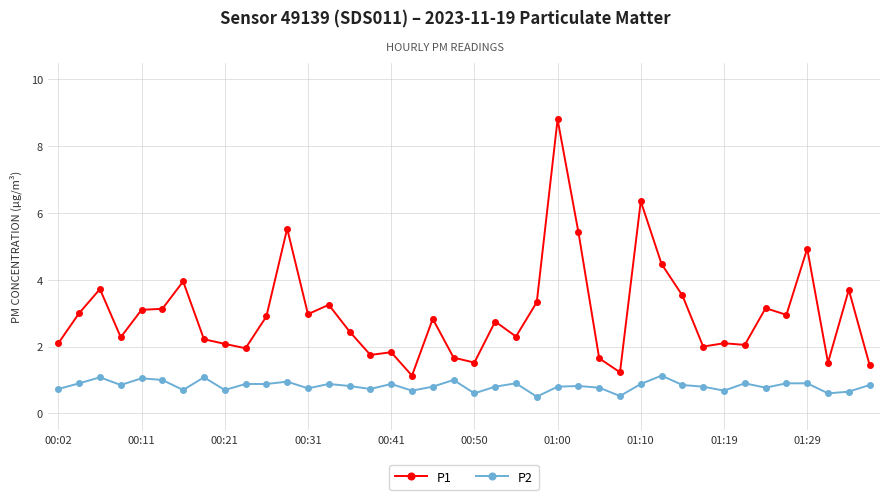

True or false: P2 and P1 cross at least once.

False